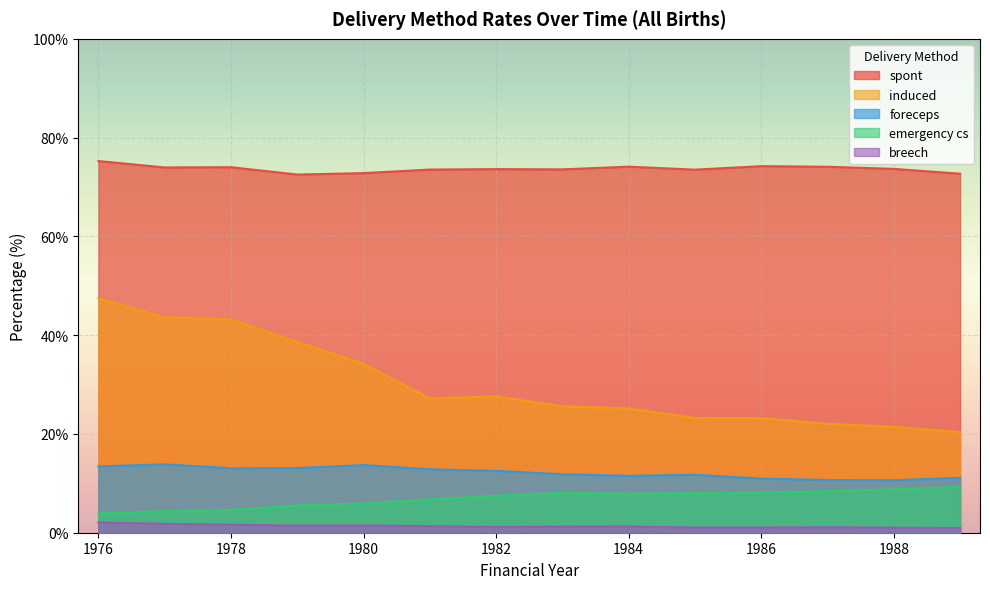

At which label is foreceps closest to 12?

1983